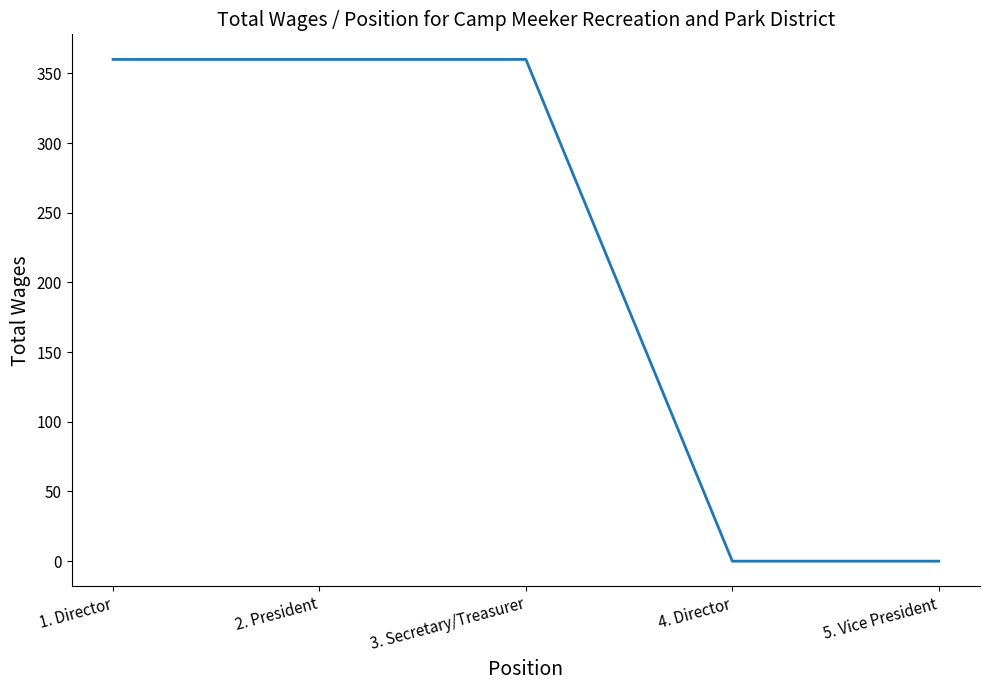

True or false: there are more than 2 points higher than both neighbors.

False